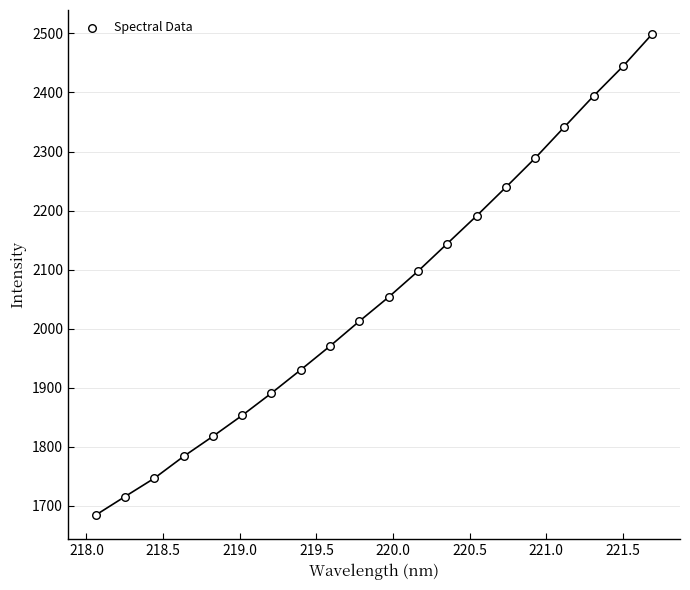

What is the range of Y values (max minus min)?

814.5